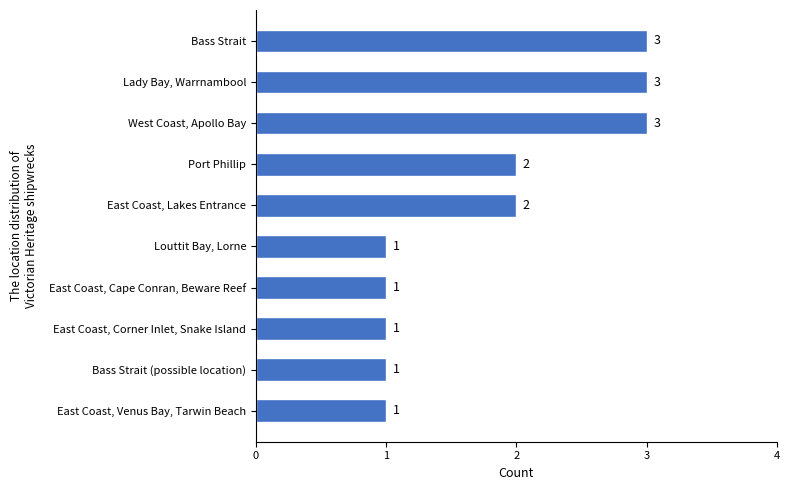

What is the change in value from Louttit Bay, Lorne to Port Phillip?

+1